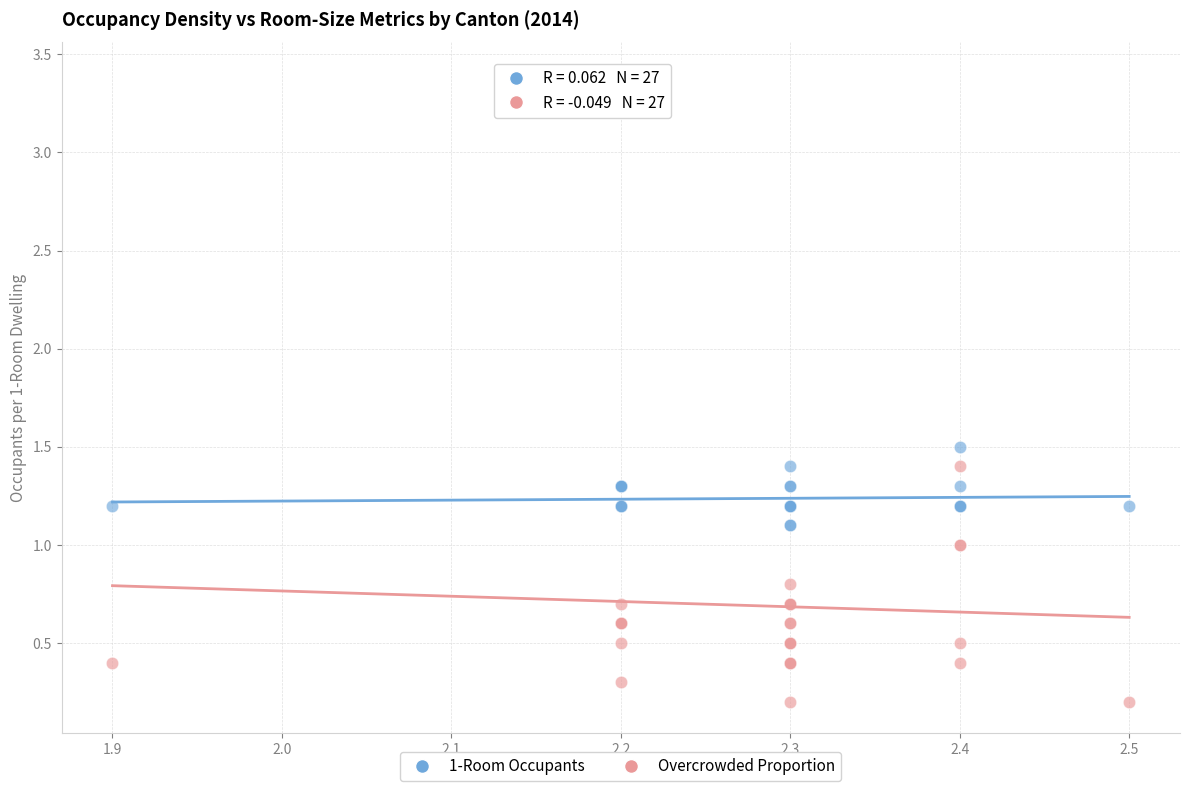

Which series contains the lowest Y value?

Overcrowded Proportion